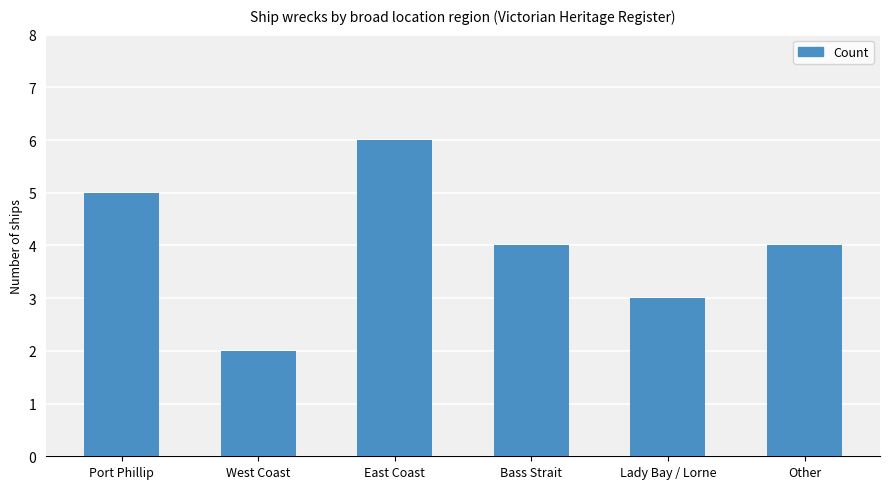

What is the label of the 5th bar from the right?

West Coast